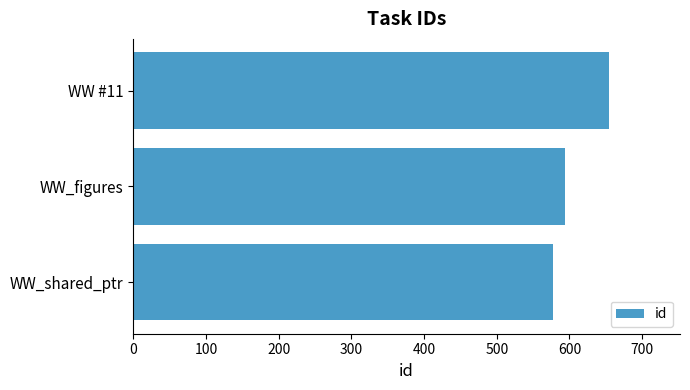

How many data points are less than 594?

1